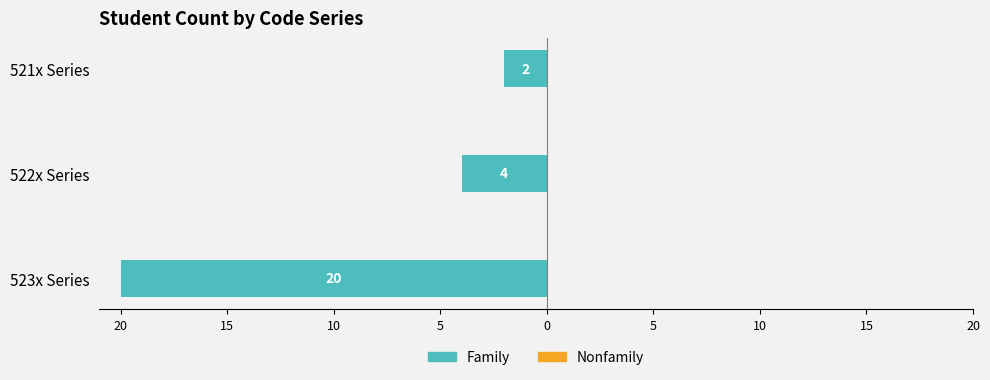

Are the bars horizontal?

Yes